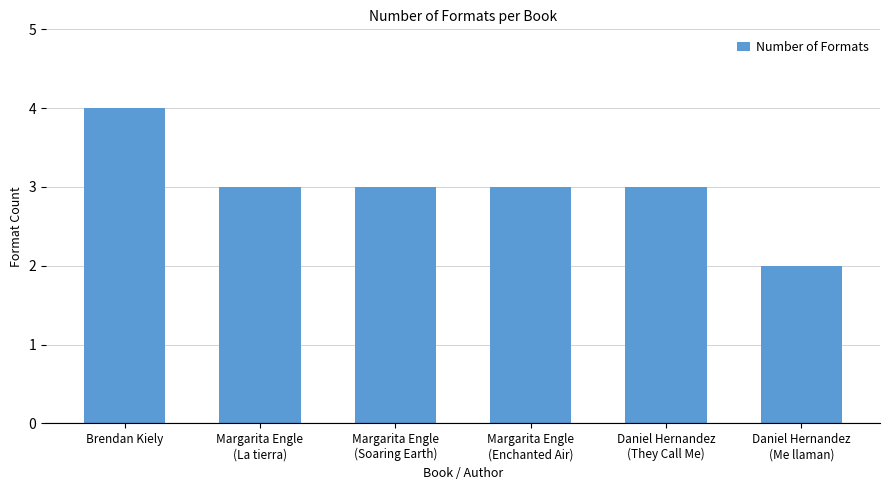

Read the value at Daniel Hernandez
(They Call Me).

3